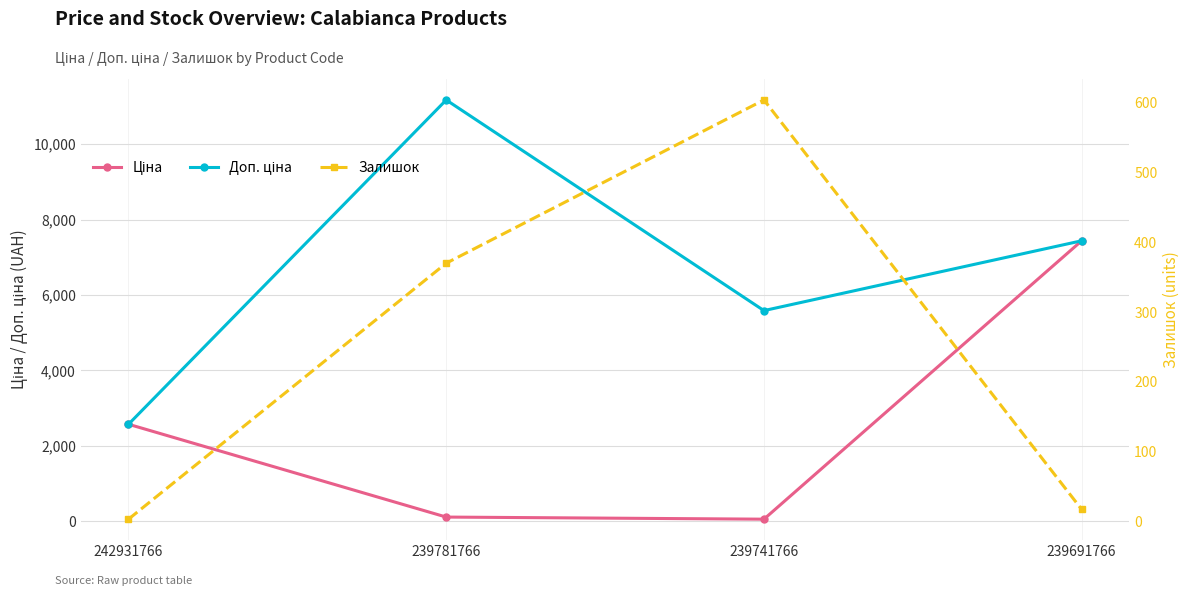

Between which two adjacent categories do Ціна and Залишок first intersect?

242931766 and 239781766